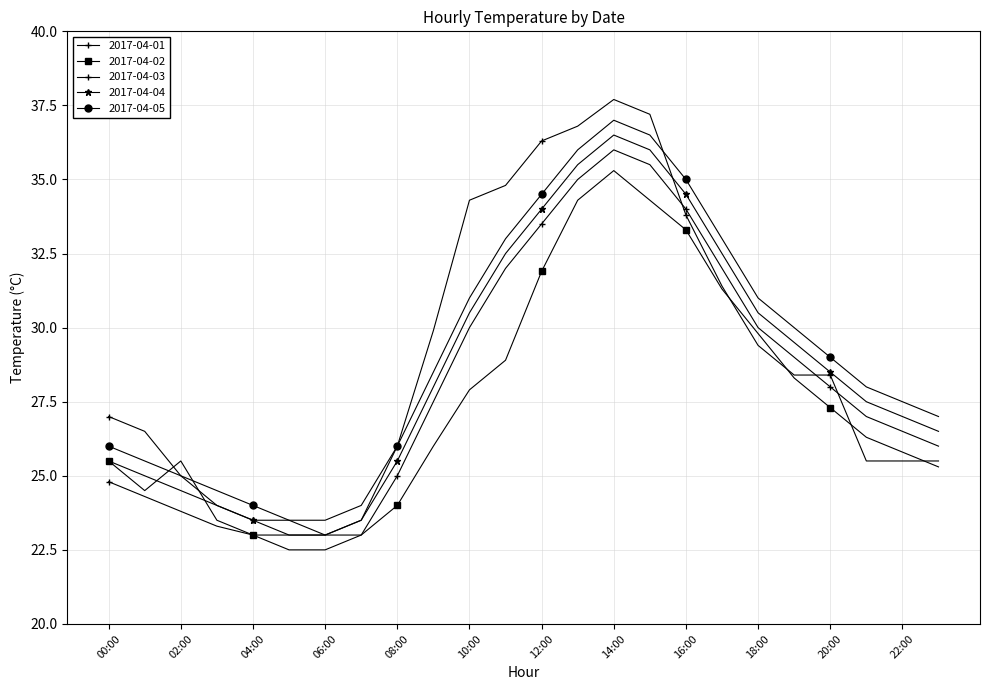

Which category has the highest value in the 2017-04-05 series?

14:00